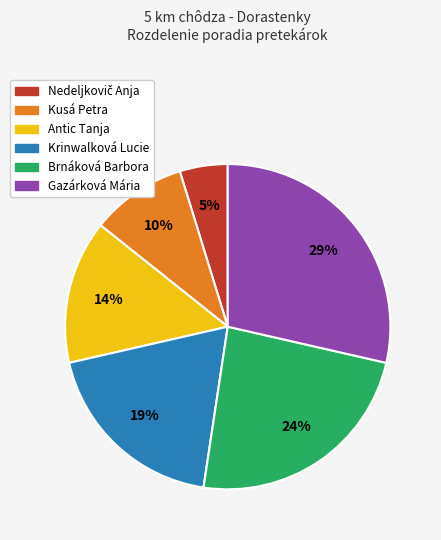

To the nearest percent, what percentage of the pie is Brnáková Barbora?

24%